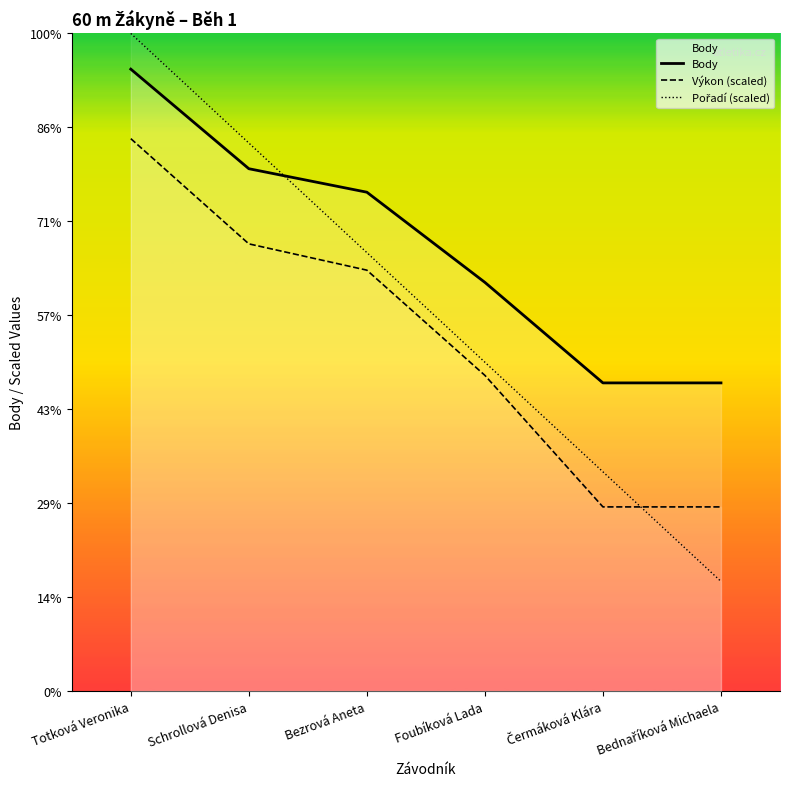

Rank the series at Bezrová Aneta from lowest to highest value.

Výkon (scaled), Pořadí (scaled), Body